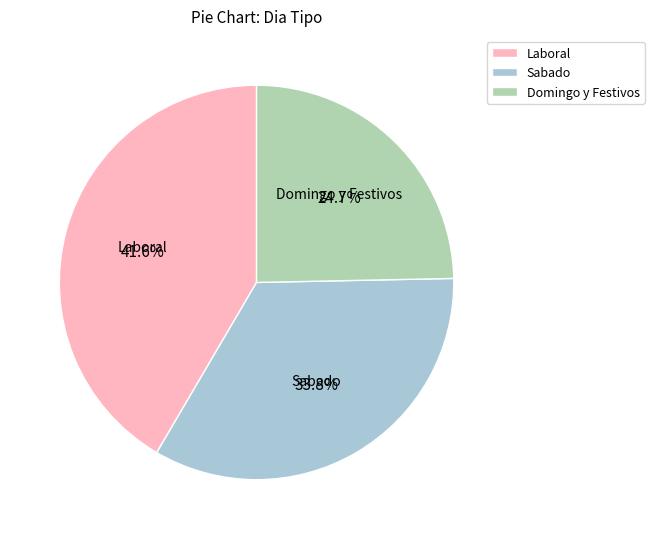

To the nearest percent, what percentage of the pie is Sabado?

34%